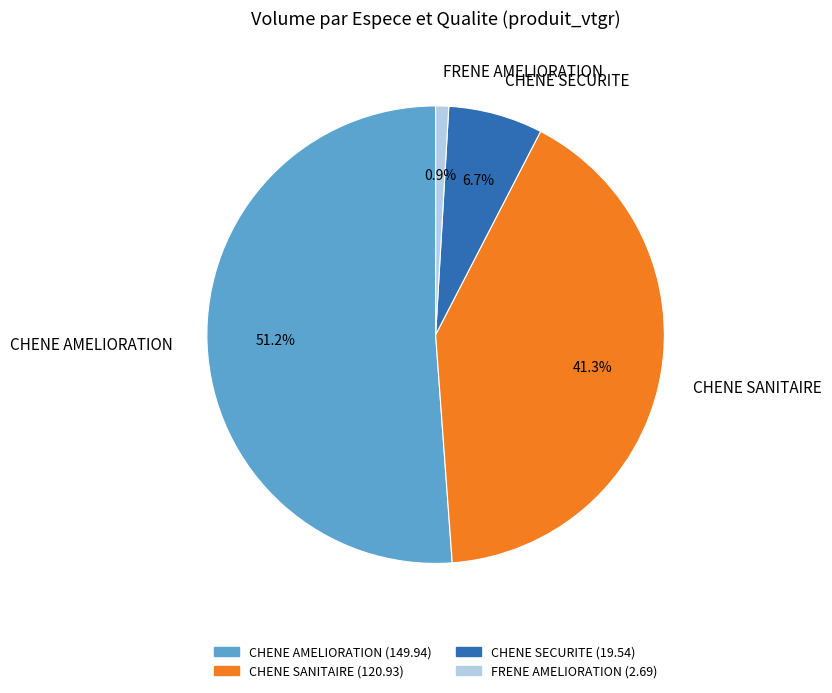

How many slices are in this pie chart?

4